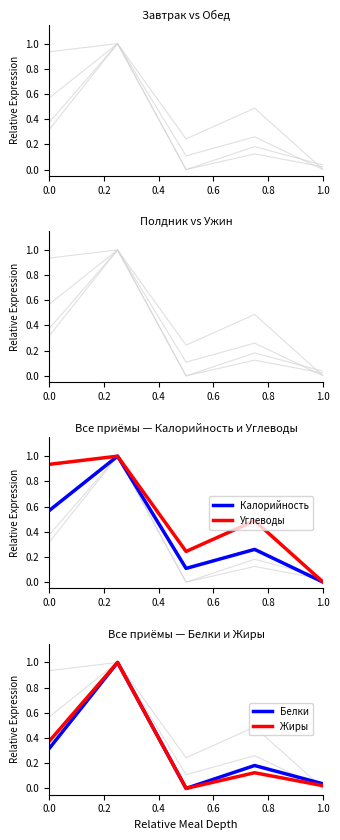

True or false: Углеводы has a value of 1.0 at 0.2.

True